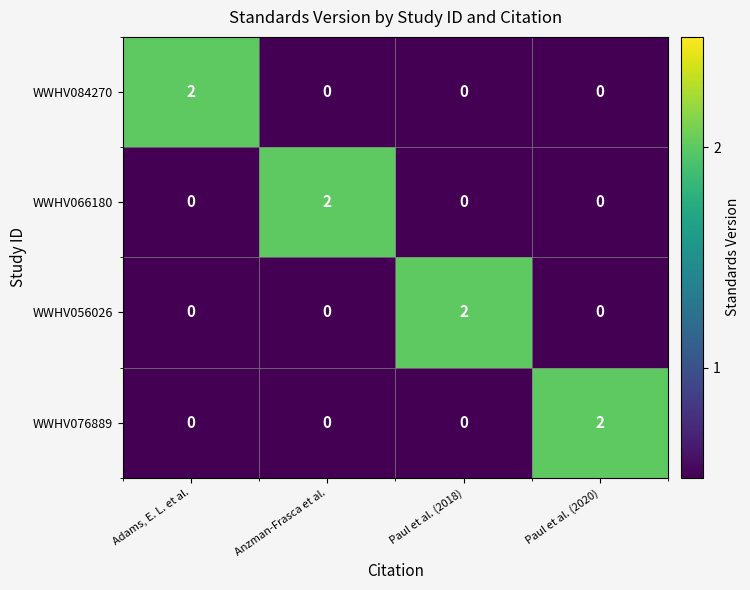

Is it true that WWHV066180 equals 1 at Paul et al. (2018)?

False